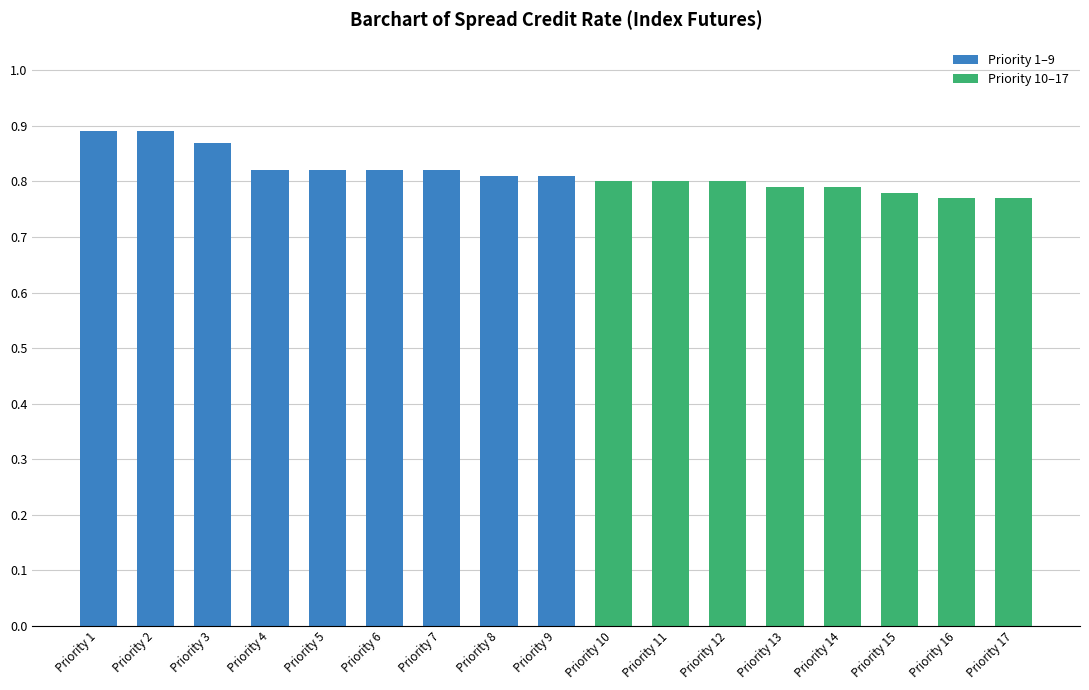

Is it true that the value at Priority 16 is 0.8?

True